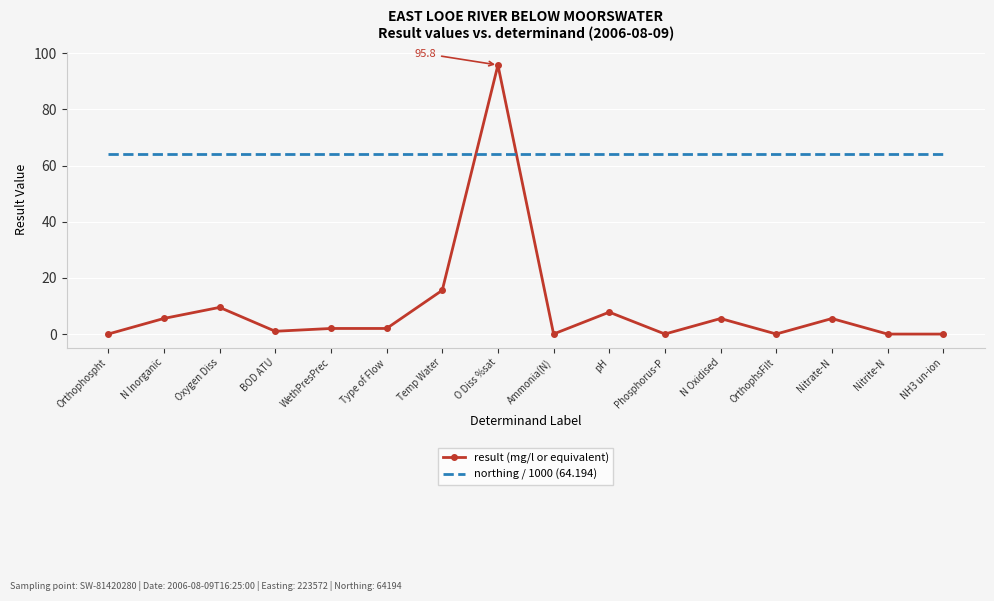

Rank the series by their maximum value, from highest to lowest.

result (mg/l or equivalent), northing / 1000 (64.194)